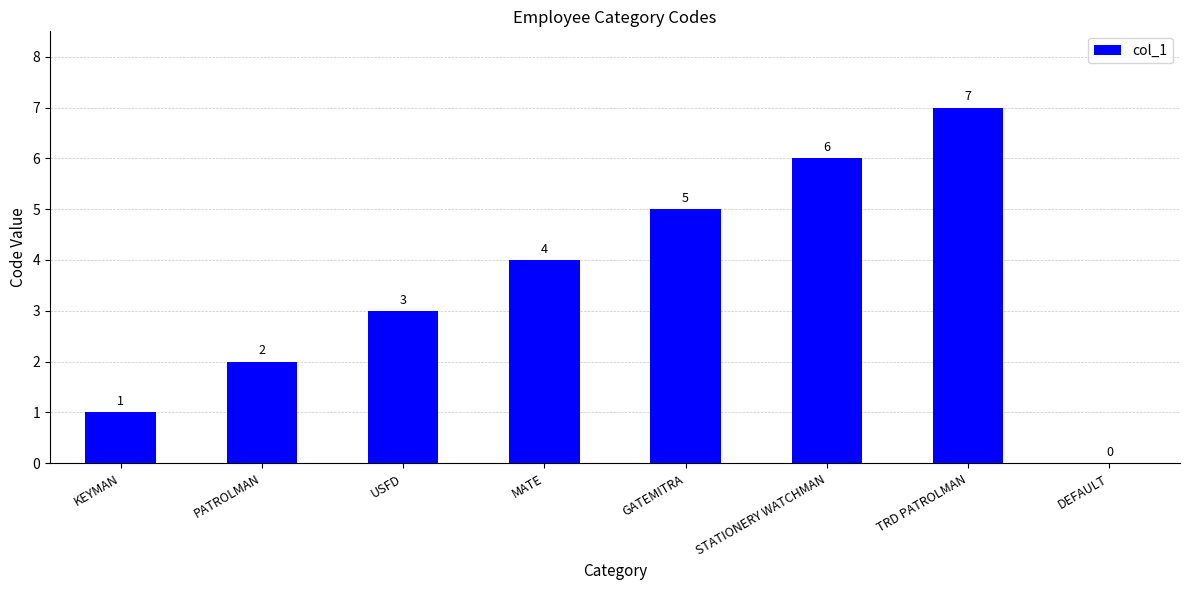

True or false: the data shows 3 at USFD.

True